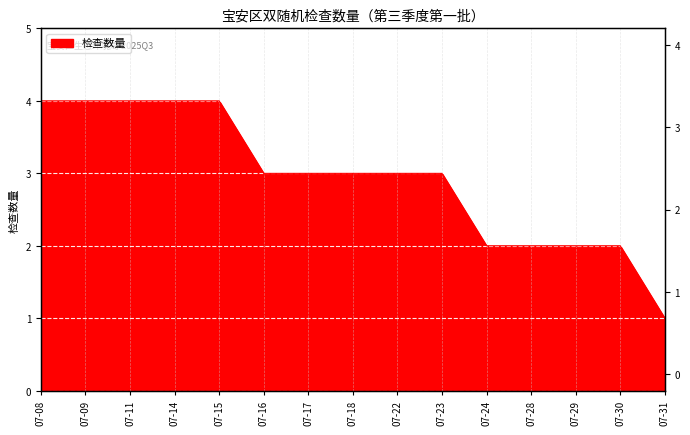

Count the values in the range 2 to 4.

14